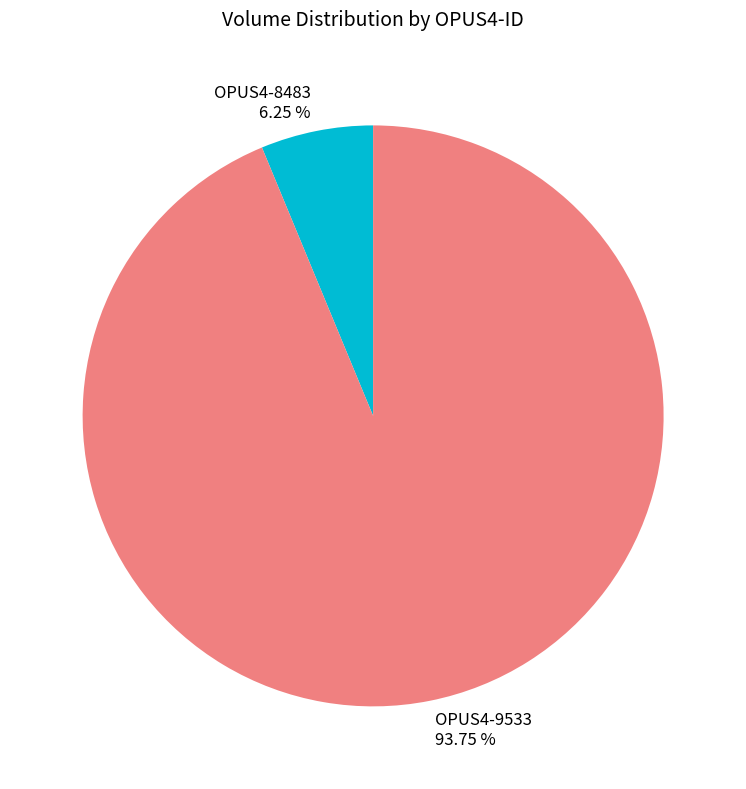

What percentage is the OPUS4-8483 slice, to the nearest percent?

6%